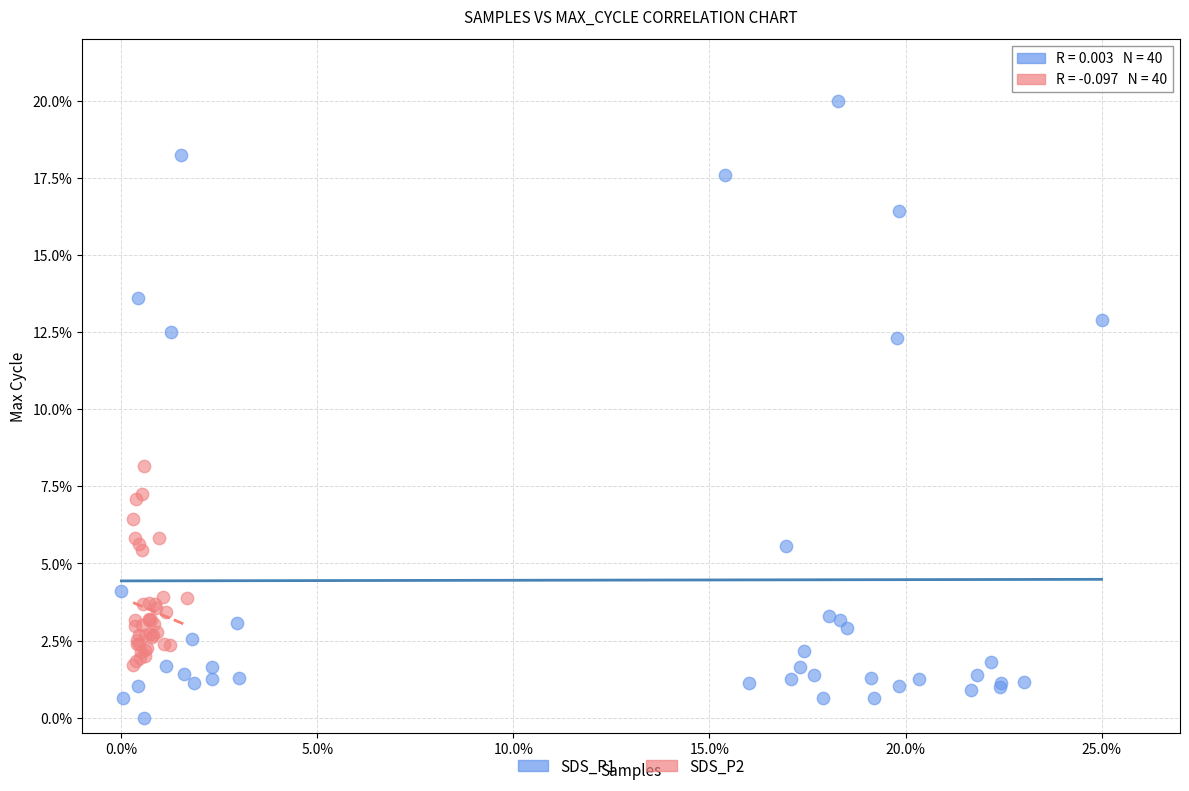

Which series contains the lowest Y value?

SDS_P1